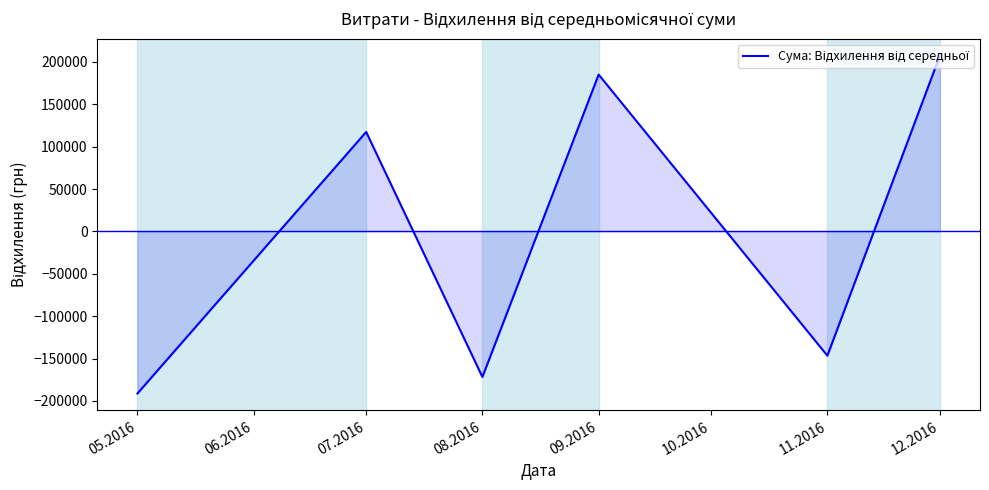

How many positive values are there?

3